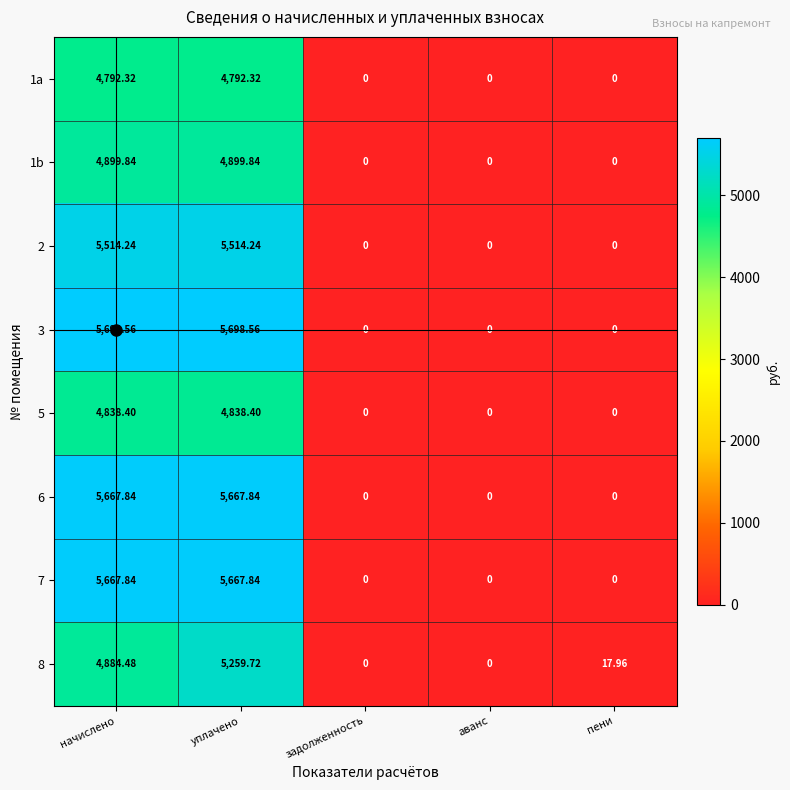

Is the value of 6 at начислено greater than the value of 3 at пени?

Yes